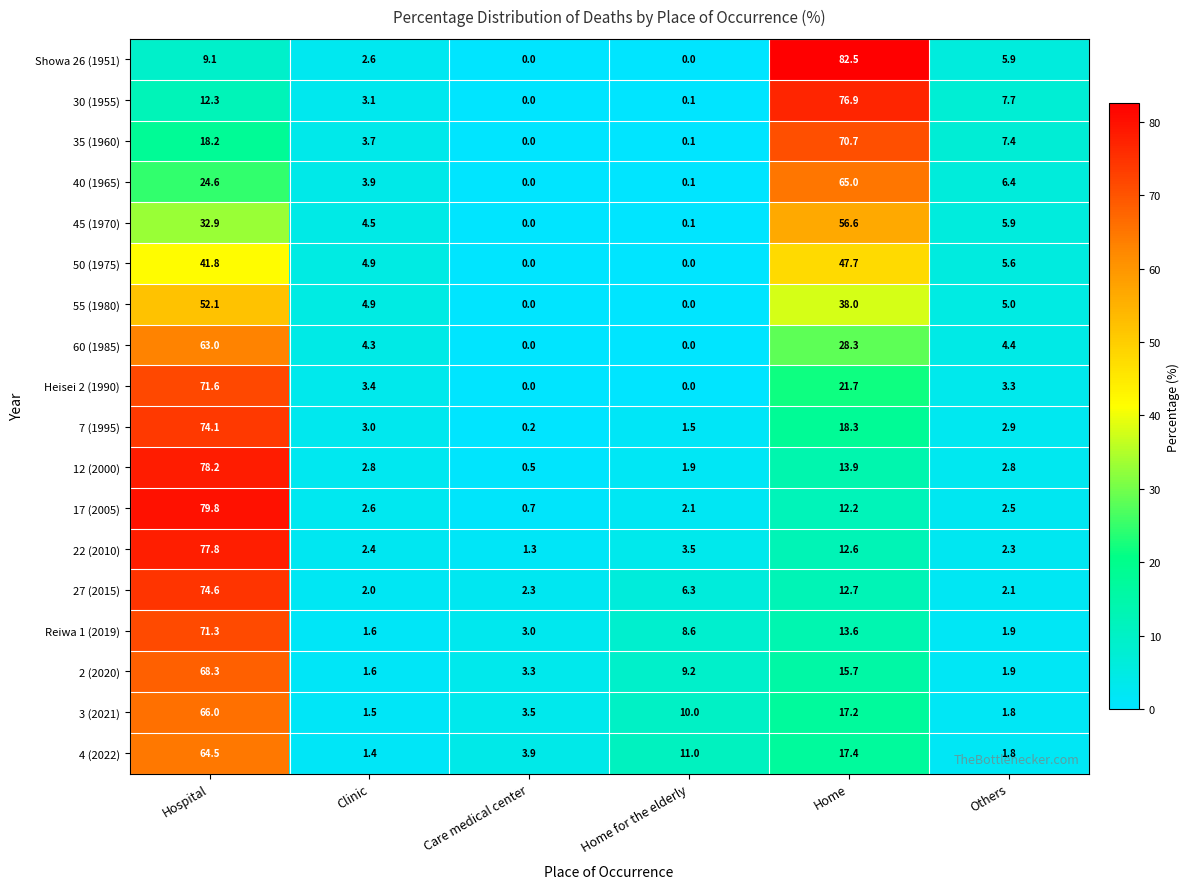

What value does the 4 (2022) series have at Home for the elderly?

11.0